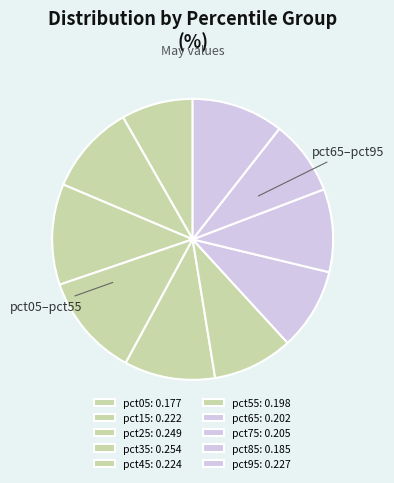

How many slices are in this pie chart?

10